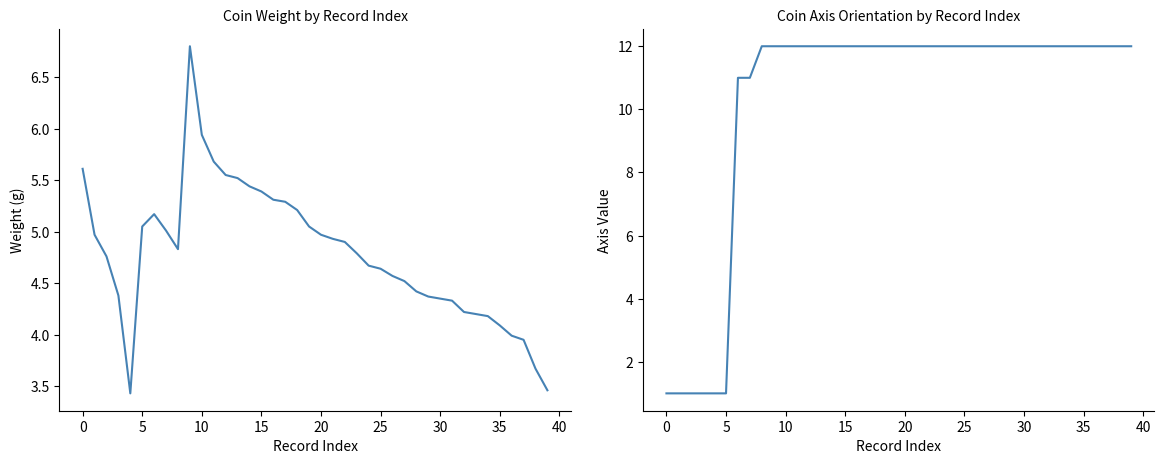

What is the minimum value for weight?

3.4